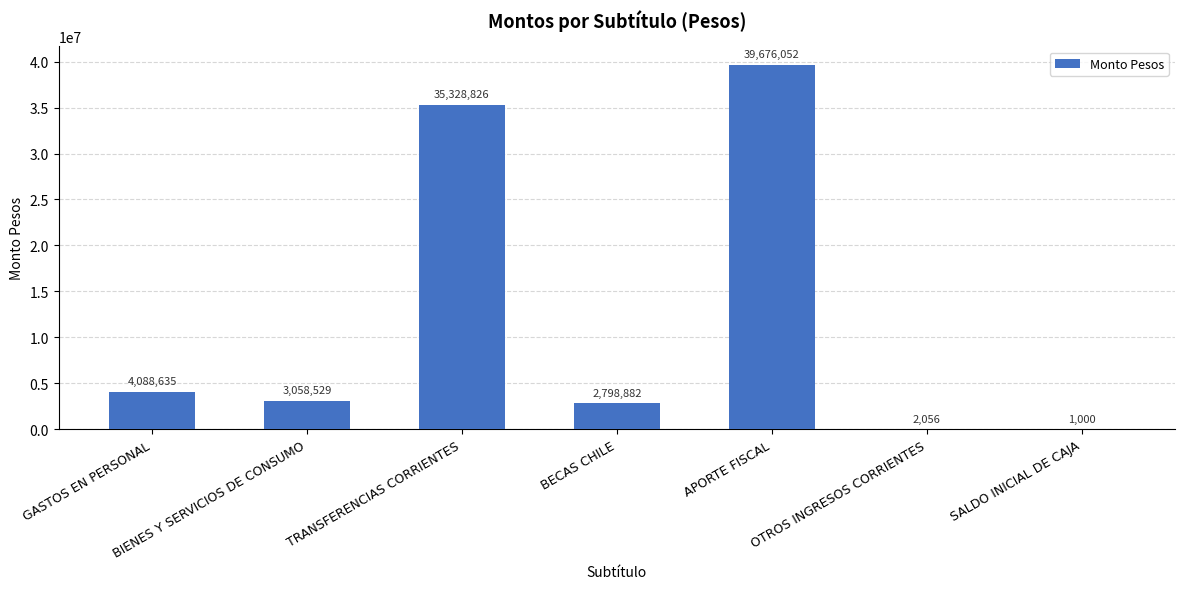

The chart shows a value of 39676052 at APORTE FISCAL. True or false?

True